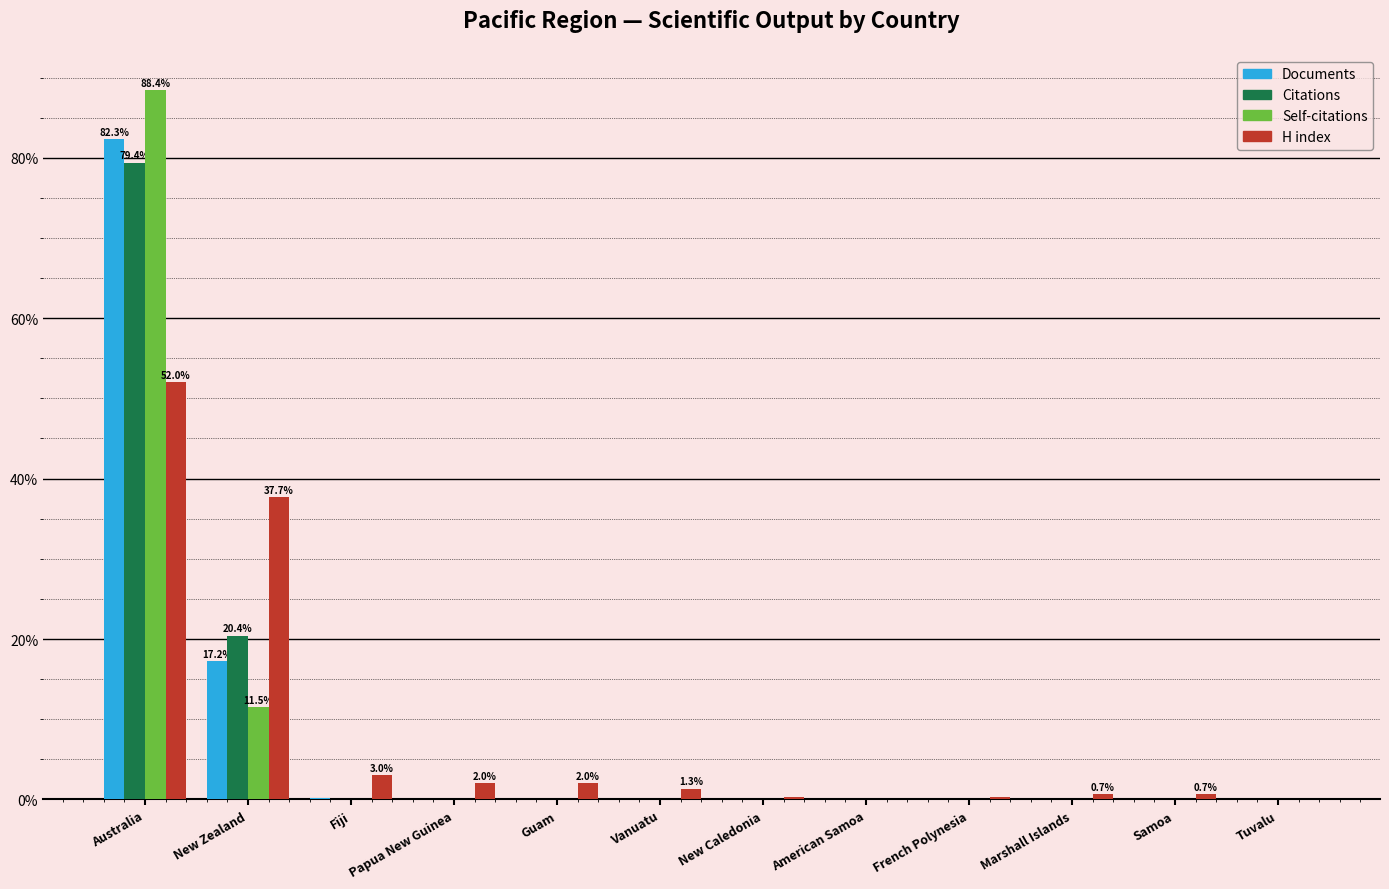

What is the average value of the H index series?

8.3